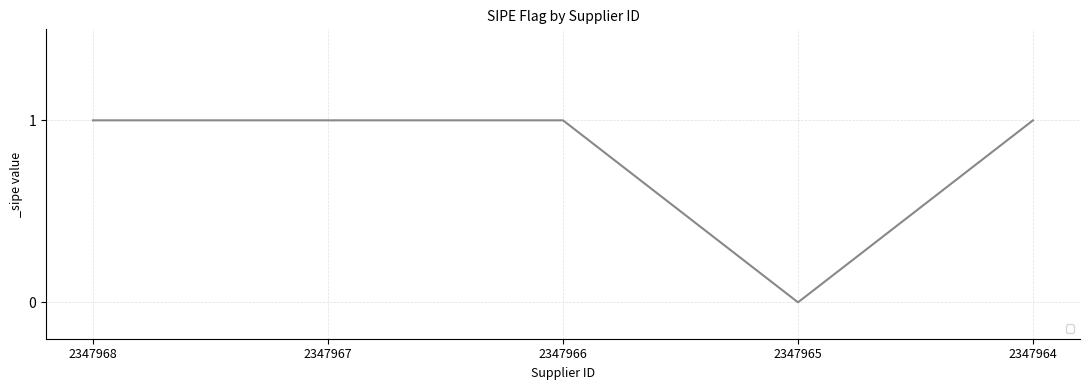

True or false: there are more than 1 points higher than both neighbors.

False